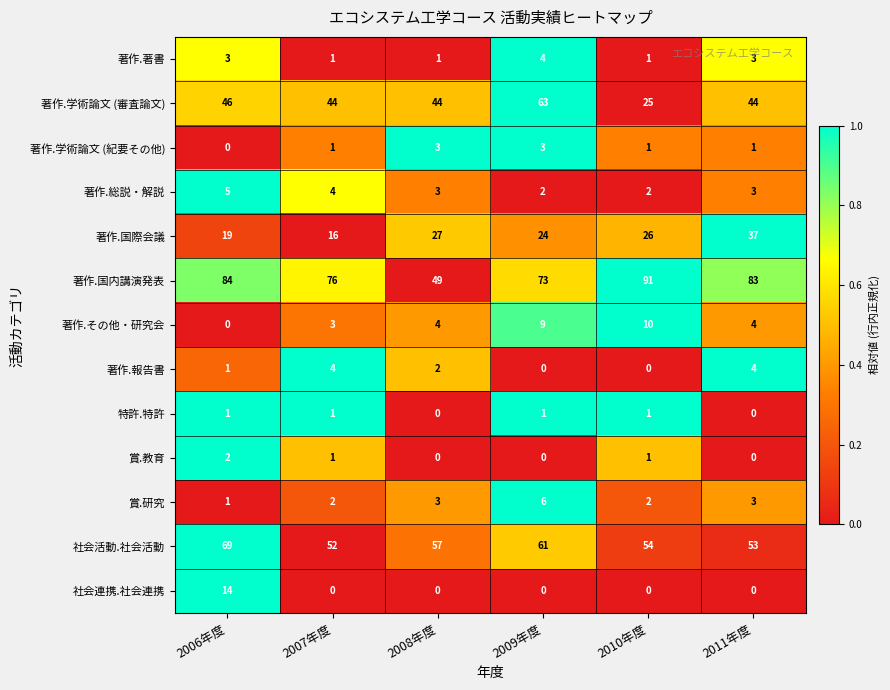

Which category has the highest value across all series?

2010年度